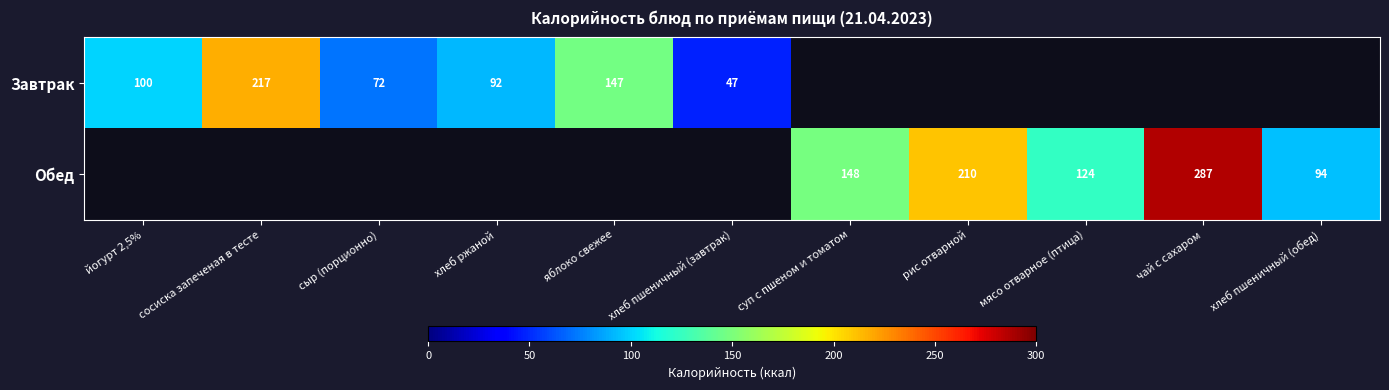

True or false: Завтрак has a value of 147 at яблоко свежее.

True